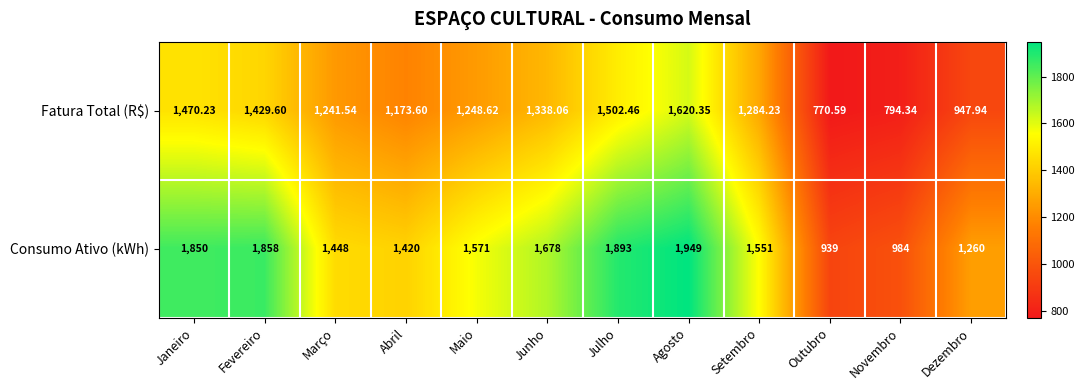

Rank the series by their average value, from highest to lowest.

Consumo Ativo (kWh), Fatura Total (R$)